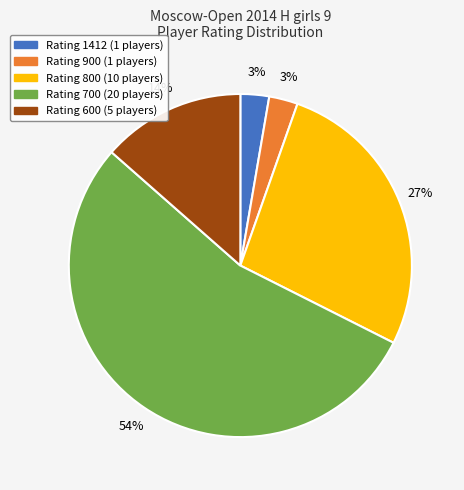

To the nearest percent, what is the average slice percentage?

20%